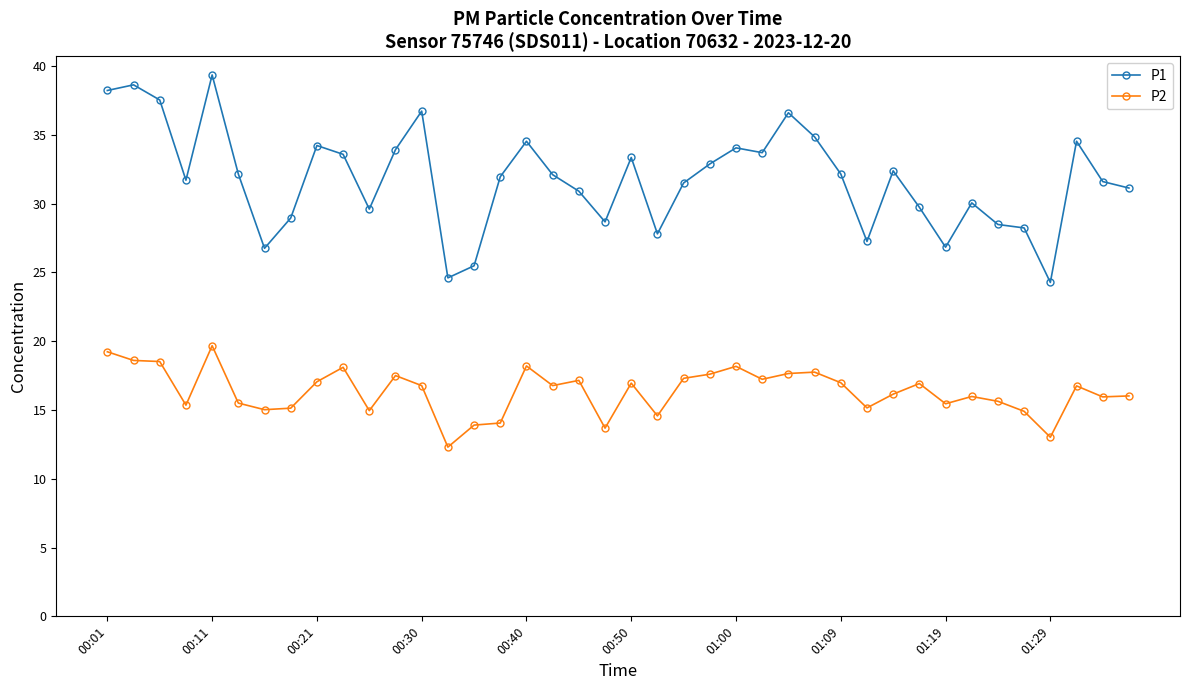

True or false: P1 has more than 2 interior local peaks.

True